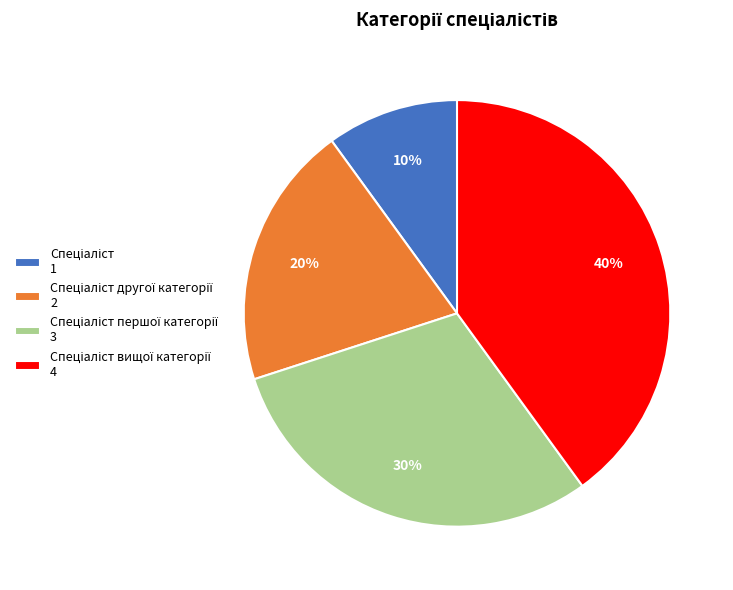

Is there any slice that represents more than half of the pie?

No